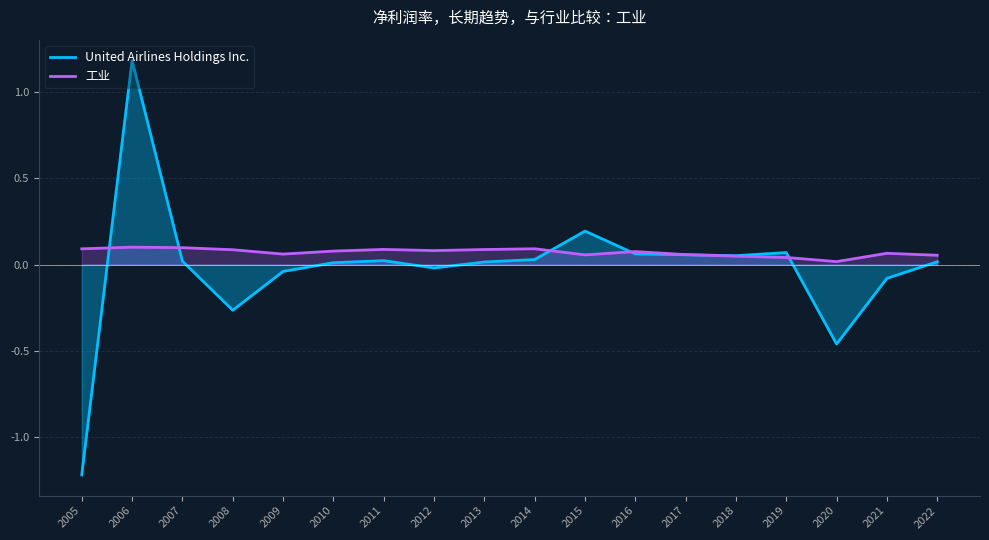

How many interior local valleys does the United Airlines Holdings Inc. series have?

4